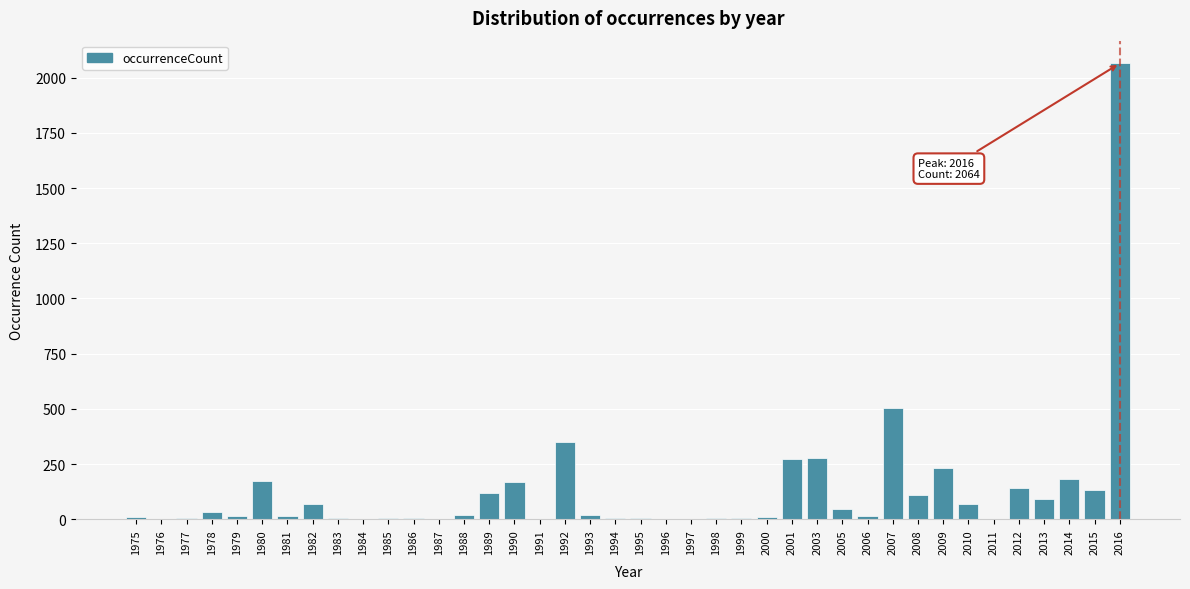

What is the greatest value displayed?

2064